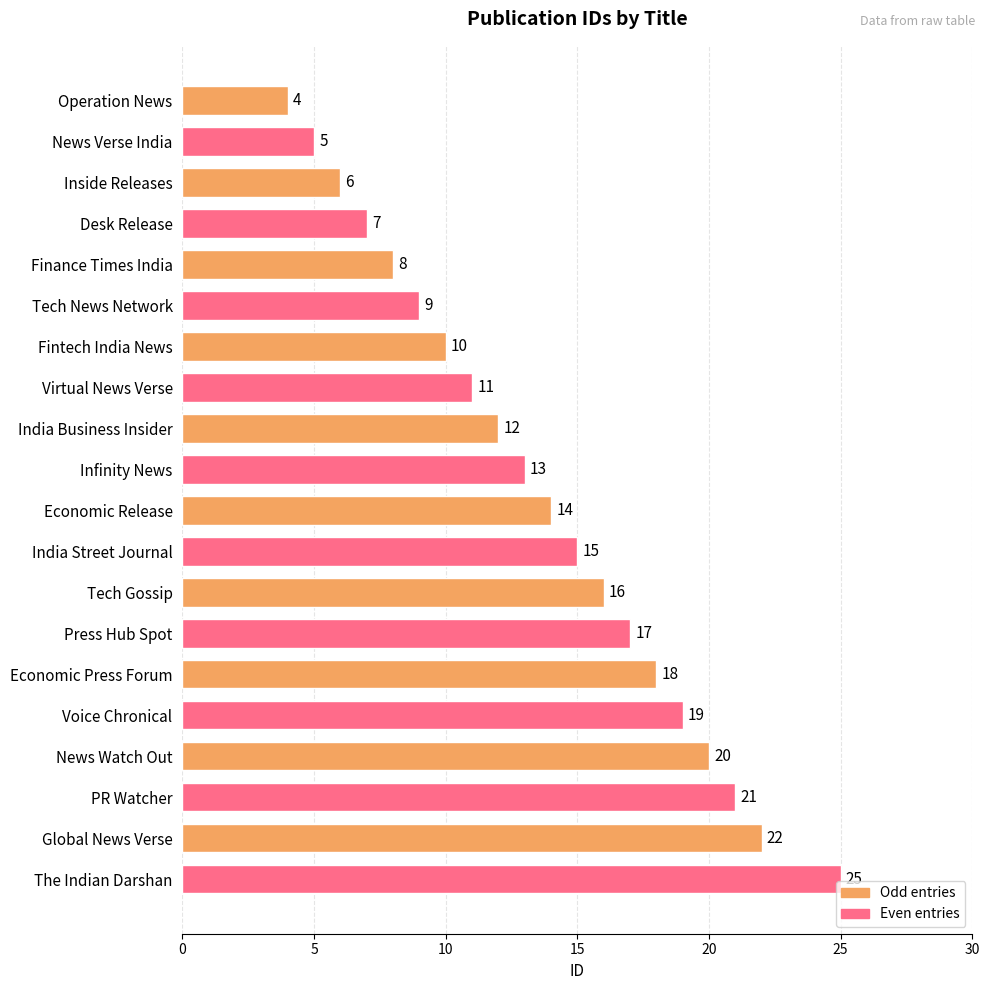

List the series in order of their overall mean, lowest first.

Odd entries, Even entries